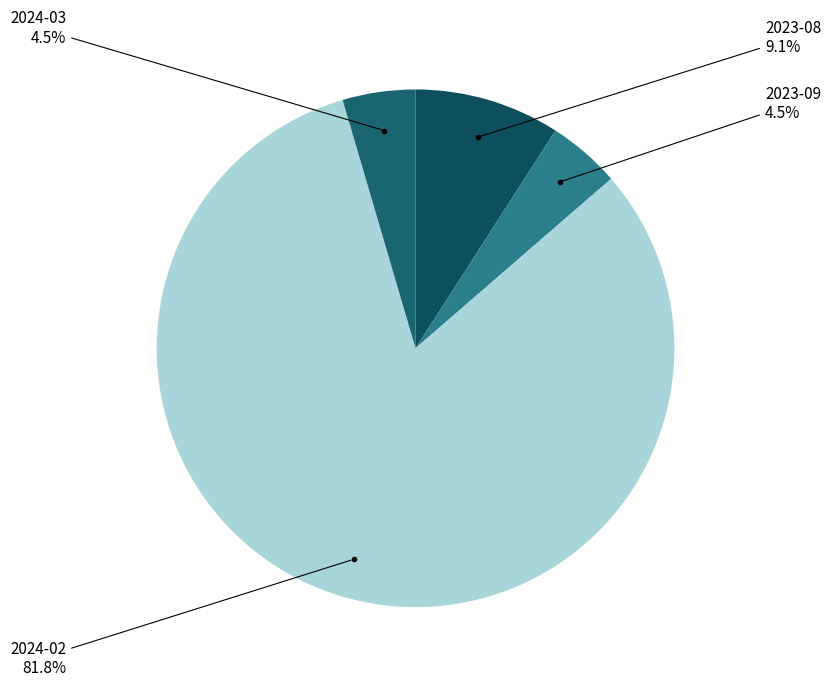

Rank the categories by value from highest to lowest.

2024-02, 2023-08, 2023-09, 2024-03